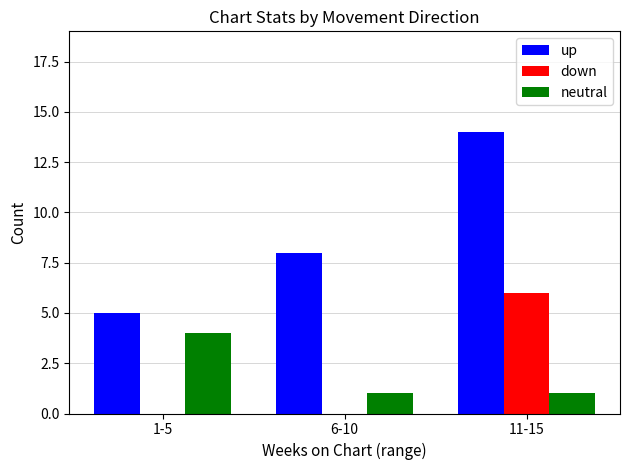

At which category is the sum across all series the highest?

11-15